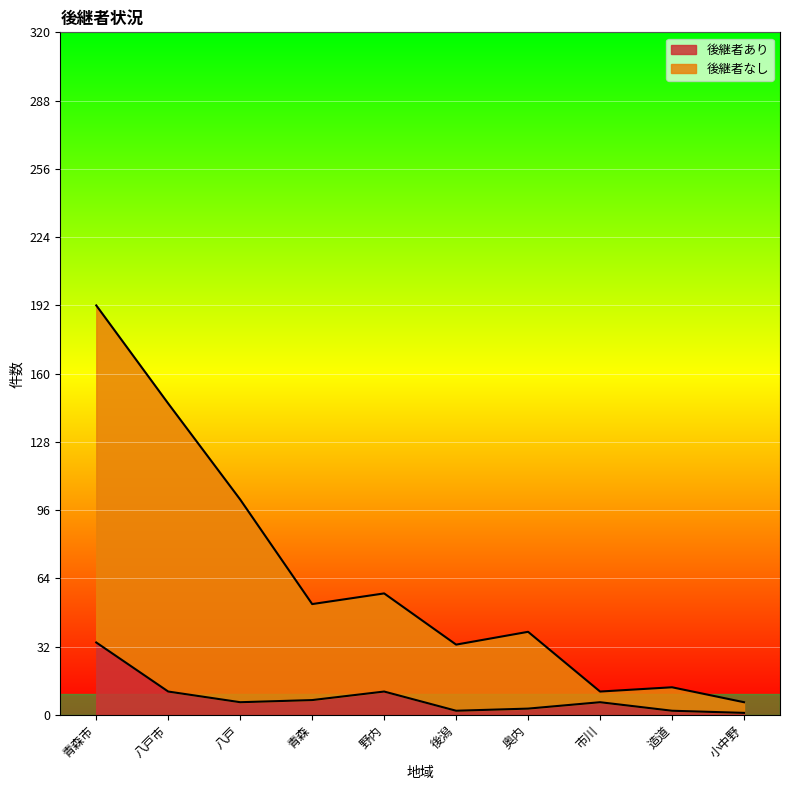

What is the minimum value for 後継者あり?

1